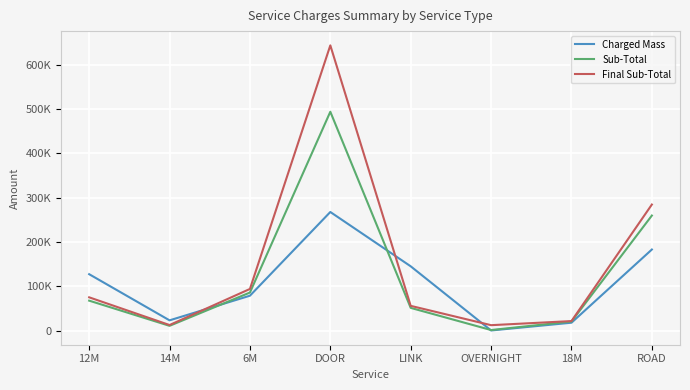

True or false: Final Sub-Total and Charged Mass cross at least once.

True